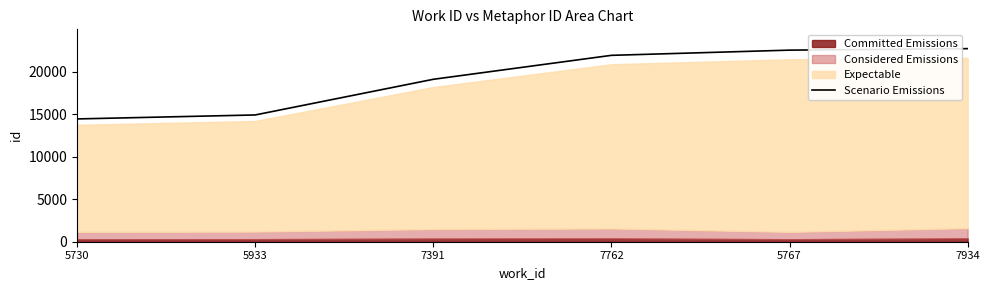

Which has a higher value, 5933 or 5767?

5767